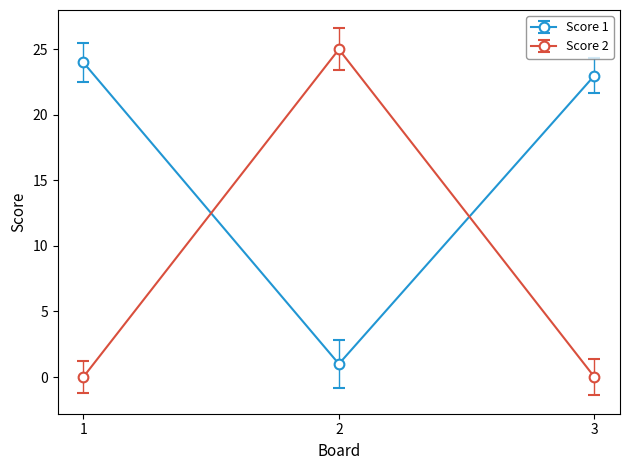

What is the value of the Score 2 point at the 2nd from the left?

25